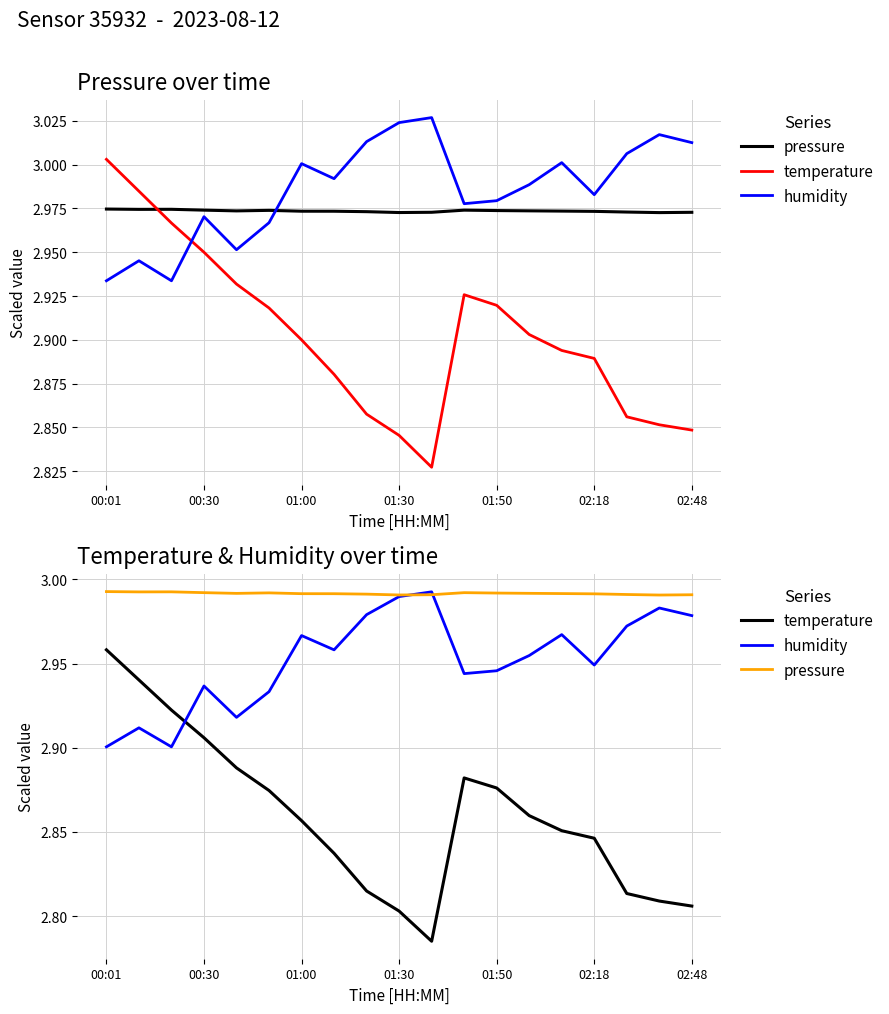

Which series has the largest range (max minus min)?

temperature